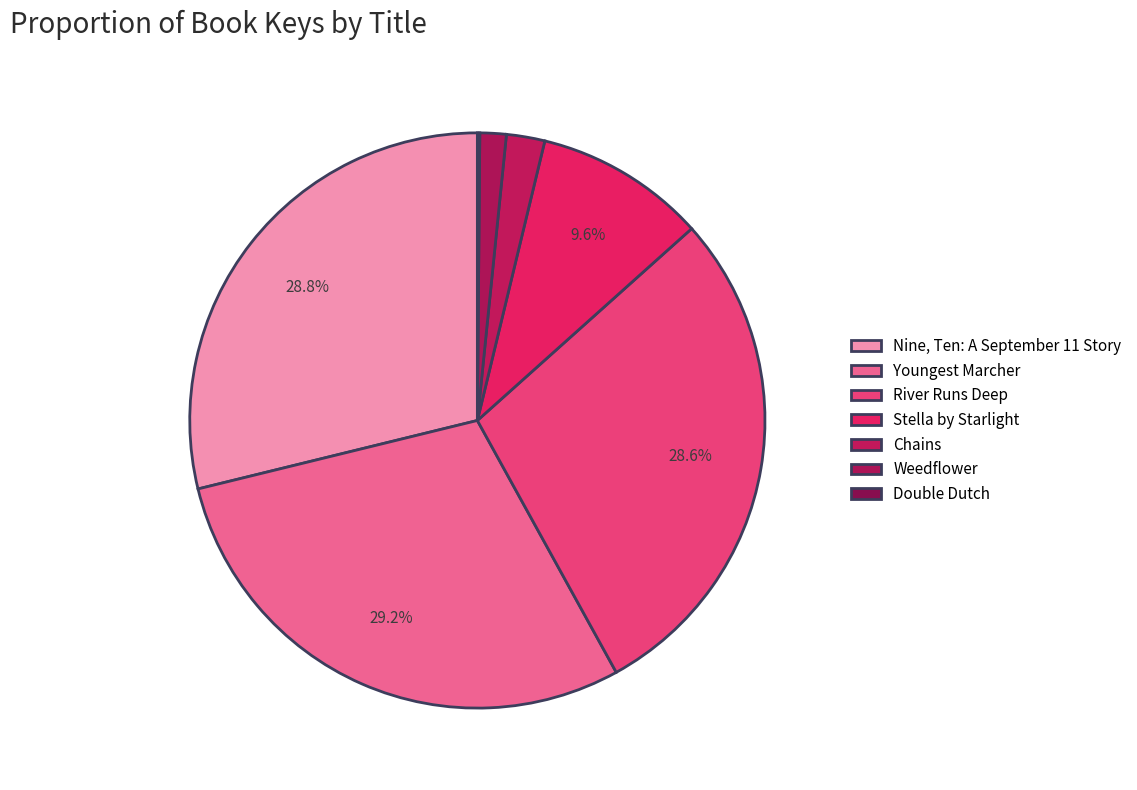

Combined, what portion of the pie is Nine, Ten: A September 11 Story and Weedflower?

30.3%